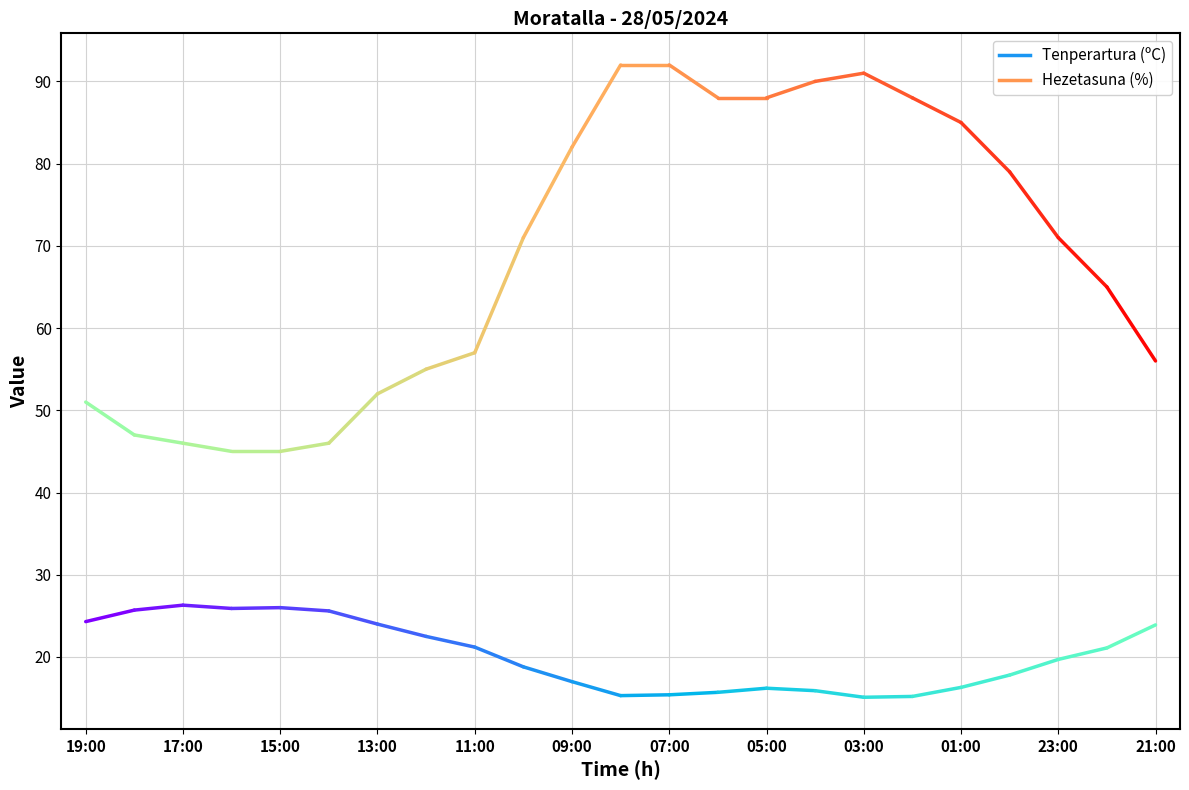

List the labels in order of Hezetasuna (%) value, largest first.

08:00, 07:00, 03:00, 04:00, 06:00, 05:00, 02:00, 01:00, 09:00, 00:00, 10:00, 23:00, 22:00, 11:00, 21:00, 12:00, 13:00, 19:00, 18:00, 17:00, 14:00, 16:00, 15:00